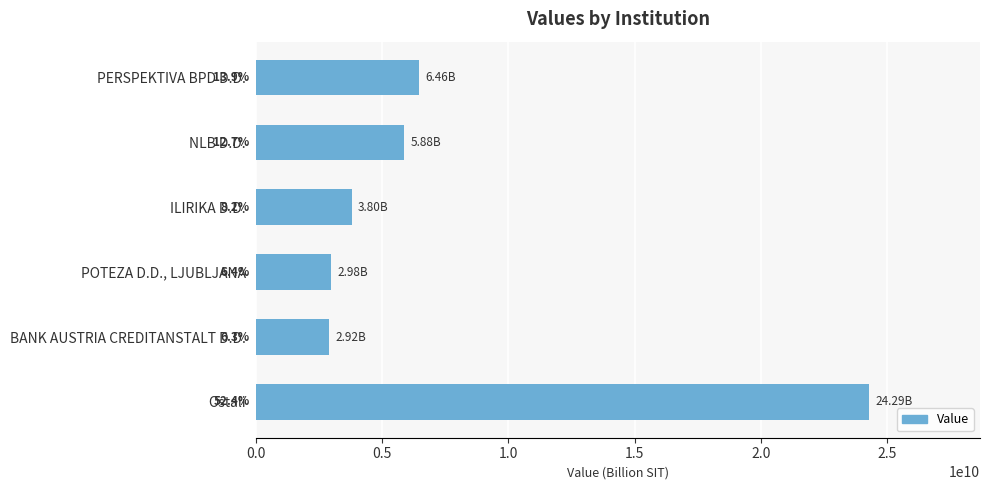

What is the average value?

7722070488.6